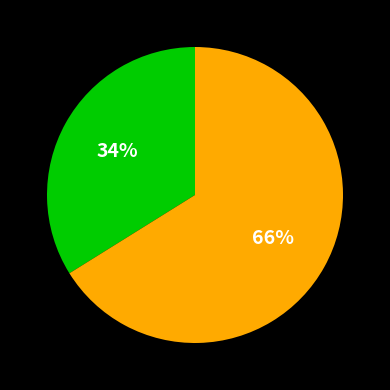

Is there a majority slice in this chart?

Yes